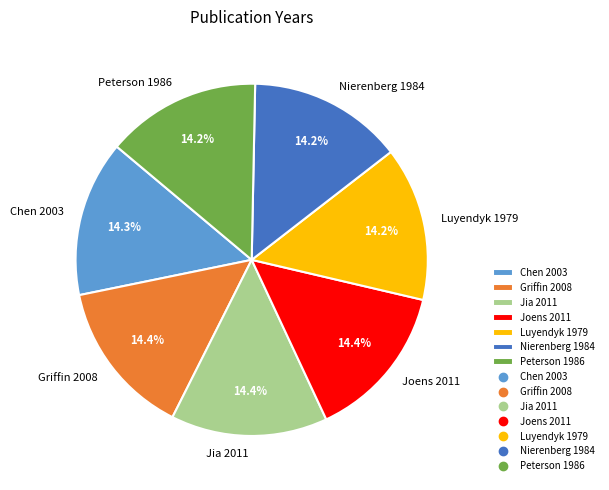

What percentage is the Nierenberg 1984 slice, to the nearest percent?

14%